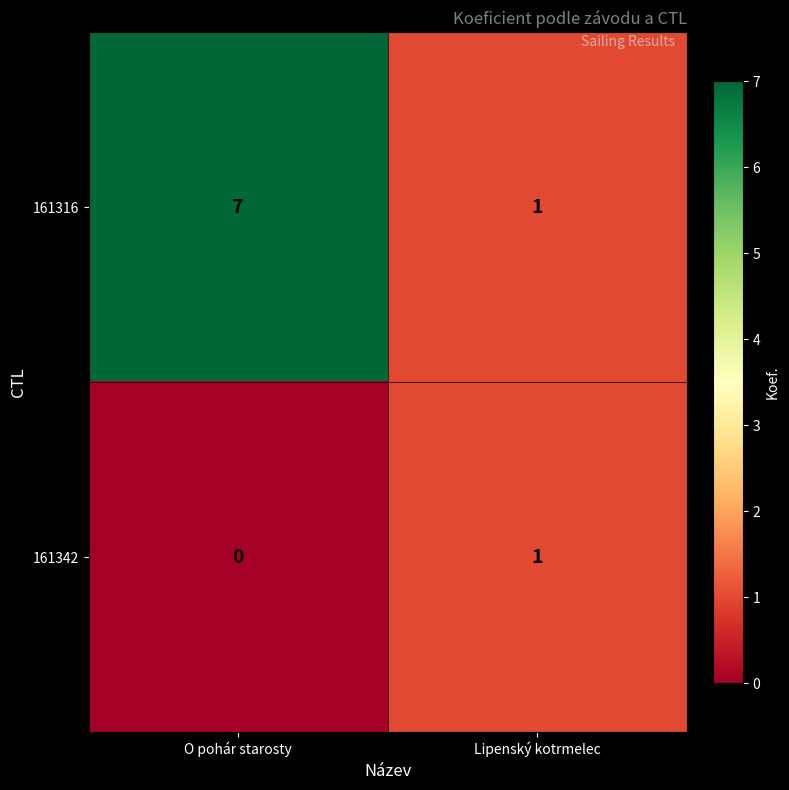

At which label is 161342 closest to 0?

O pohár starosty